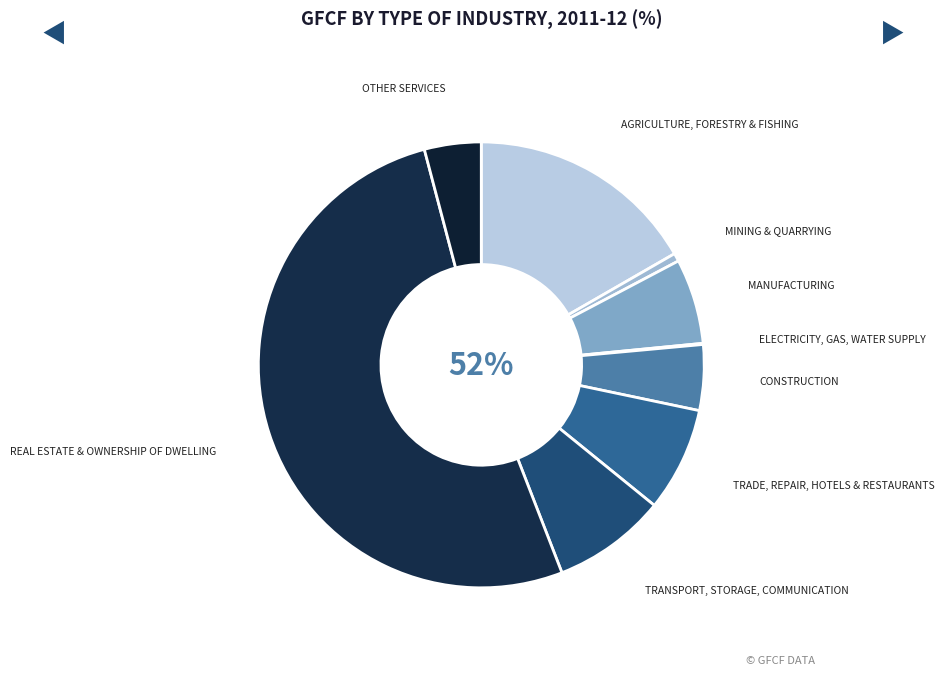

What is the smallest slice in the pie chart?

Electricity, gas, water supply